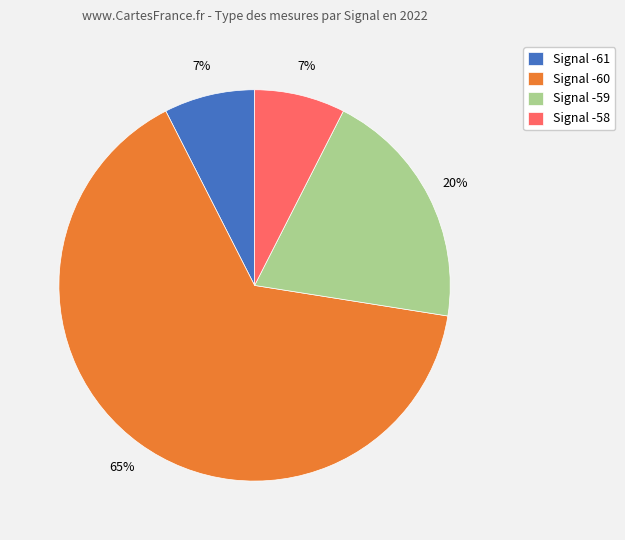

Is the sum of Signal -60 and Signal -58 greater than half?

Yes